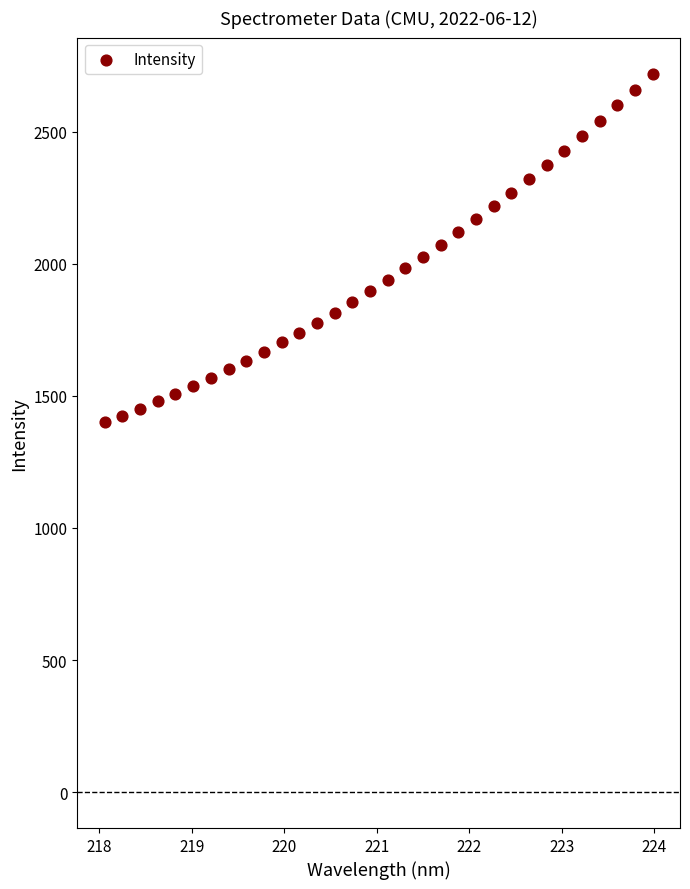

What is the range of Y values (max minus min)?

1320.9